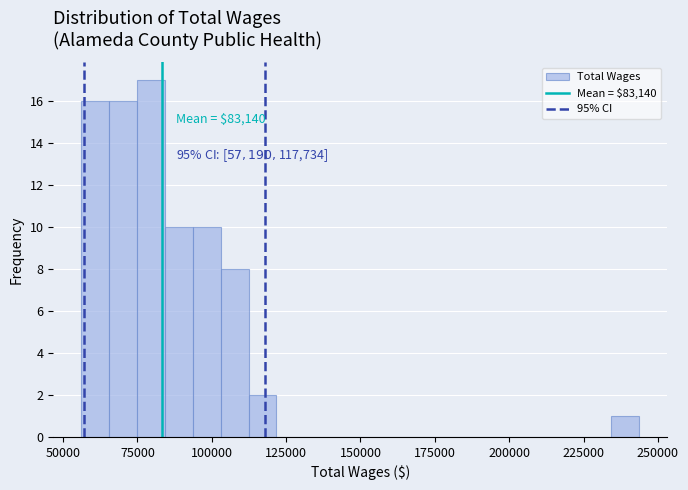

Around what value on the x-axis is the tallest bar? Give the approximate position of its centre, as read against the axis.

80000